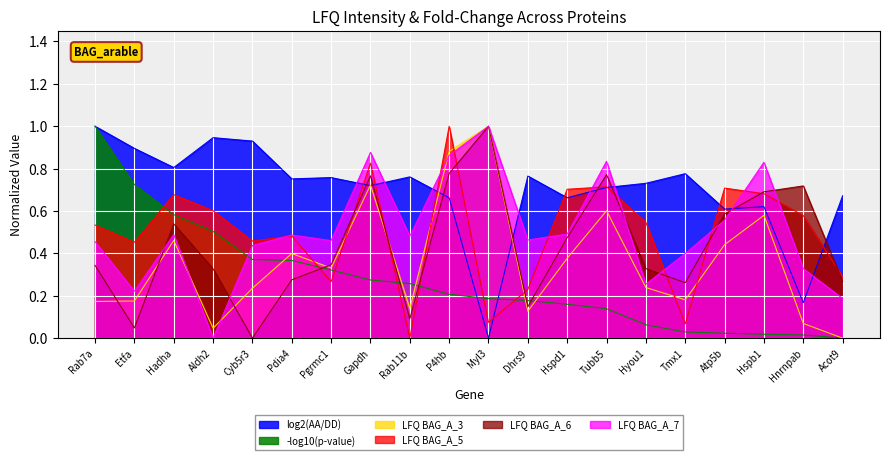

Between Tubb5 and Acot9, which series saw the biggest shift?

LFQ BAG_A_7